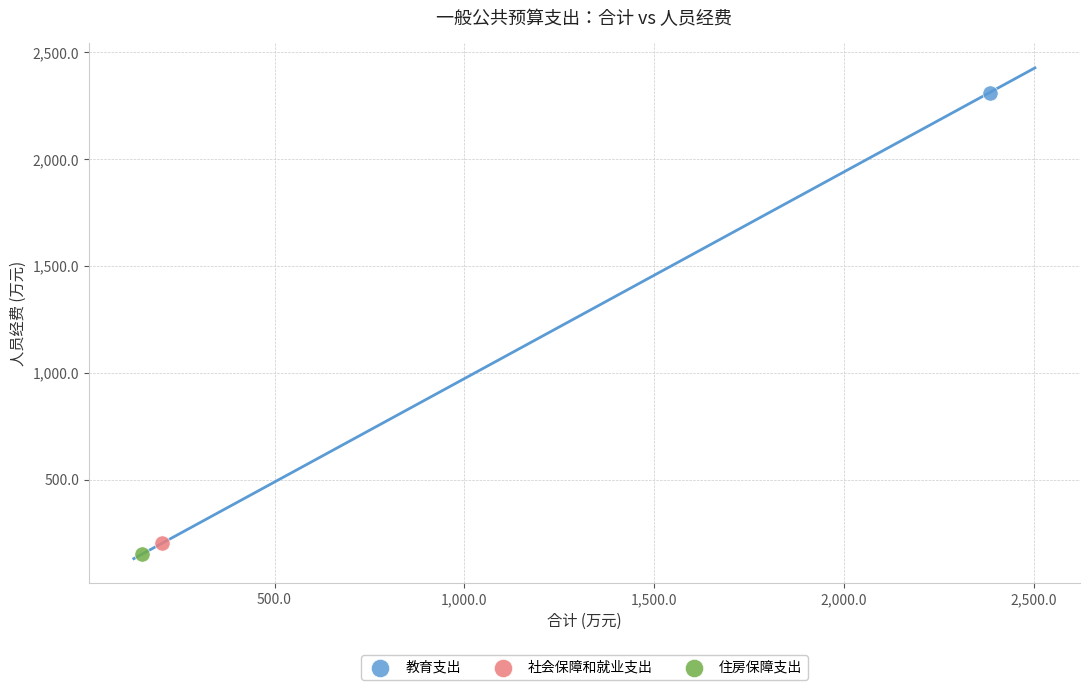

Which series reaches the maximum Y coordinate?

教育支出